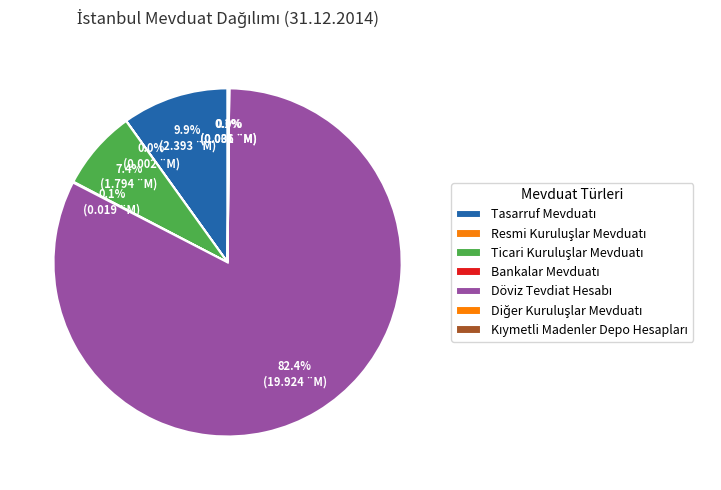

The Döviz Tevdiat Hesabı slice represents 82% of the pie. True or false?

True